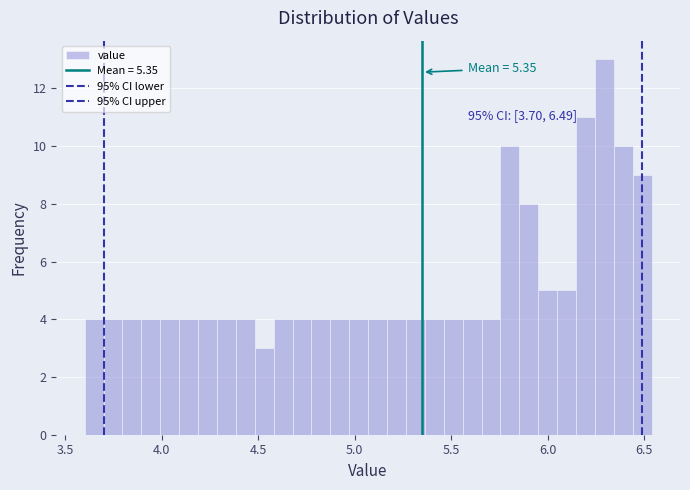

Read against the x-axis, roughly where is the centre of the tallest bar?

6.30